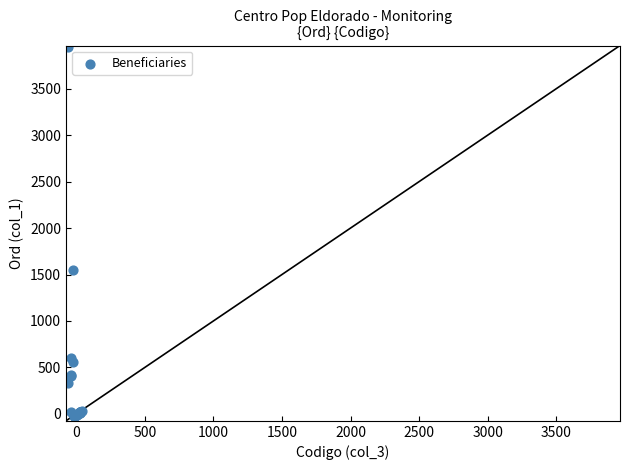

What Y value in the scatter plot is closest to 1963?

1548.5